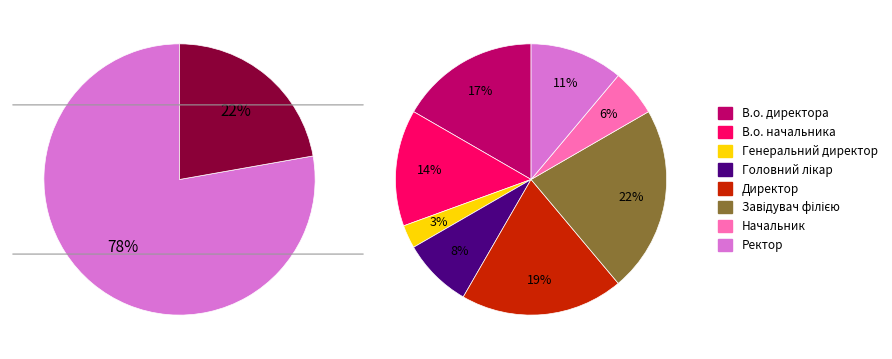

True or false: В.о. начальника accounts for 14% of the total.

True